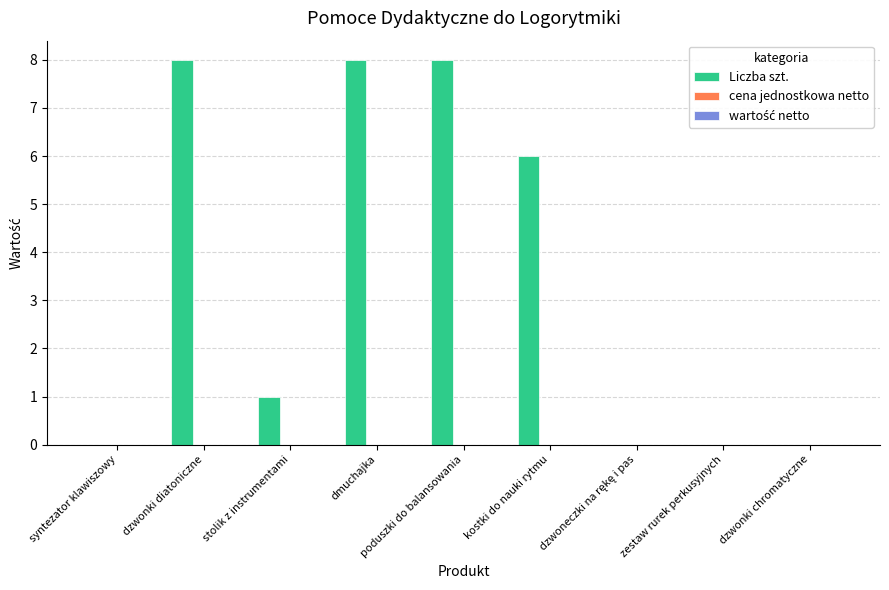

At which label is the value closest to 4?

kostki do nauki rytmu